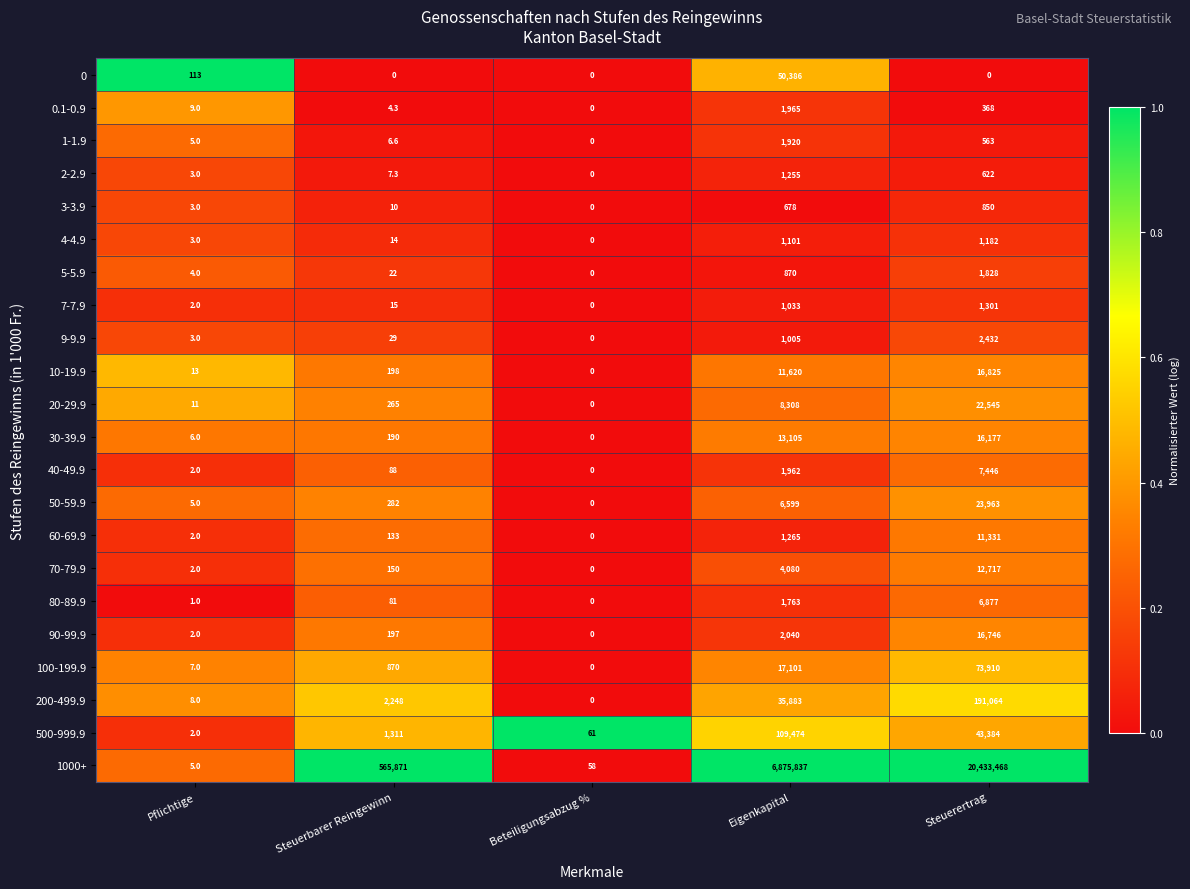

At Eigenkapital, list the series in order from smallest to largest.

3-3.9, 5-5.9, 9-9.9, 7-7.9, 4-4.9, 2-2.9, 60-69.9, 80-89.9, 1-1.9, 40-49.9, 0.1-0.9, 90-99.9, 70-79.9, 50-59.9, 20-29.9, 10-19.9, 30-39.9, 100-199.9, 200-499.9, 0, 500-999.9, 1000+